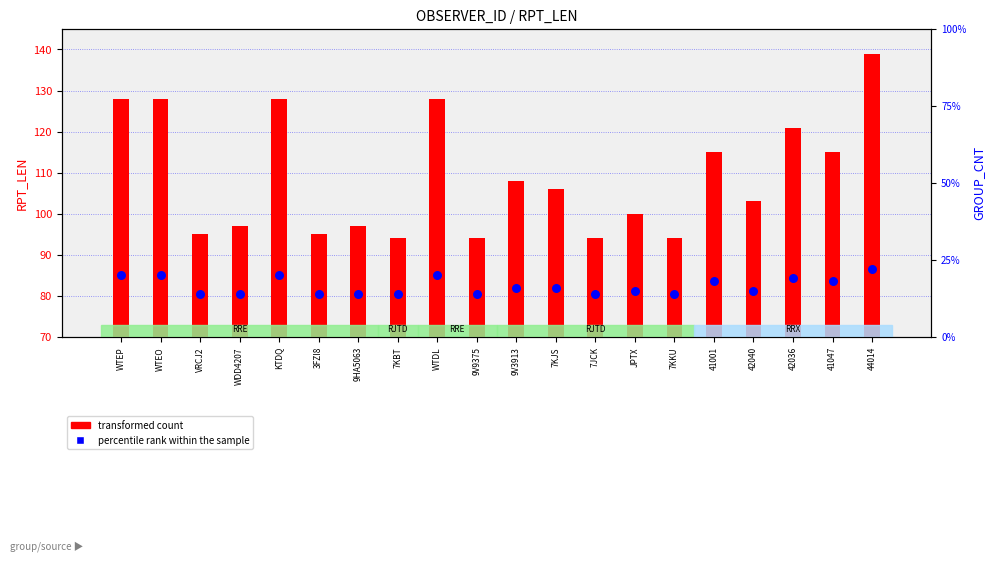

At which category is the sum across all series the highest?

44014